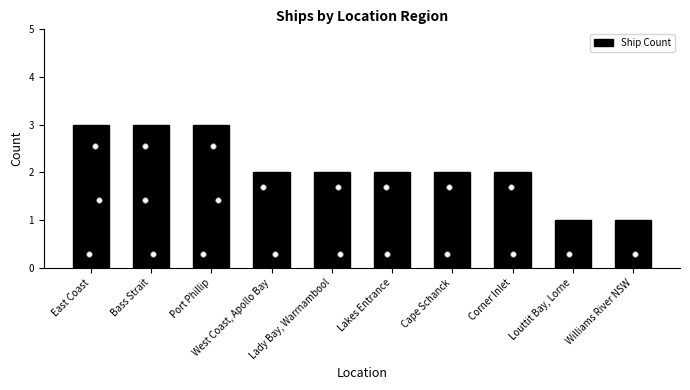

Approximately how many times larger is the value at West Coast, Apollo Bay compared to Lakes Entrance?

1.0